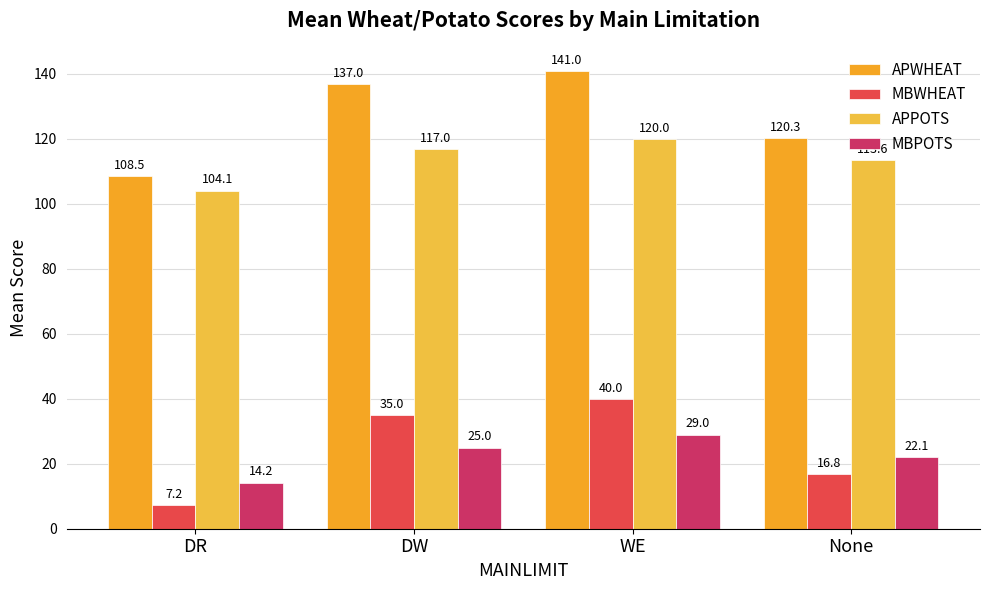

The APWHEAT series shows 108.5 at DR. True or false?

True